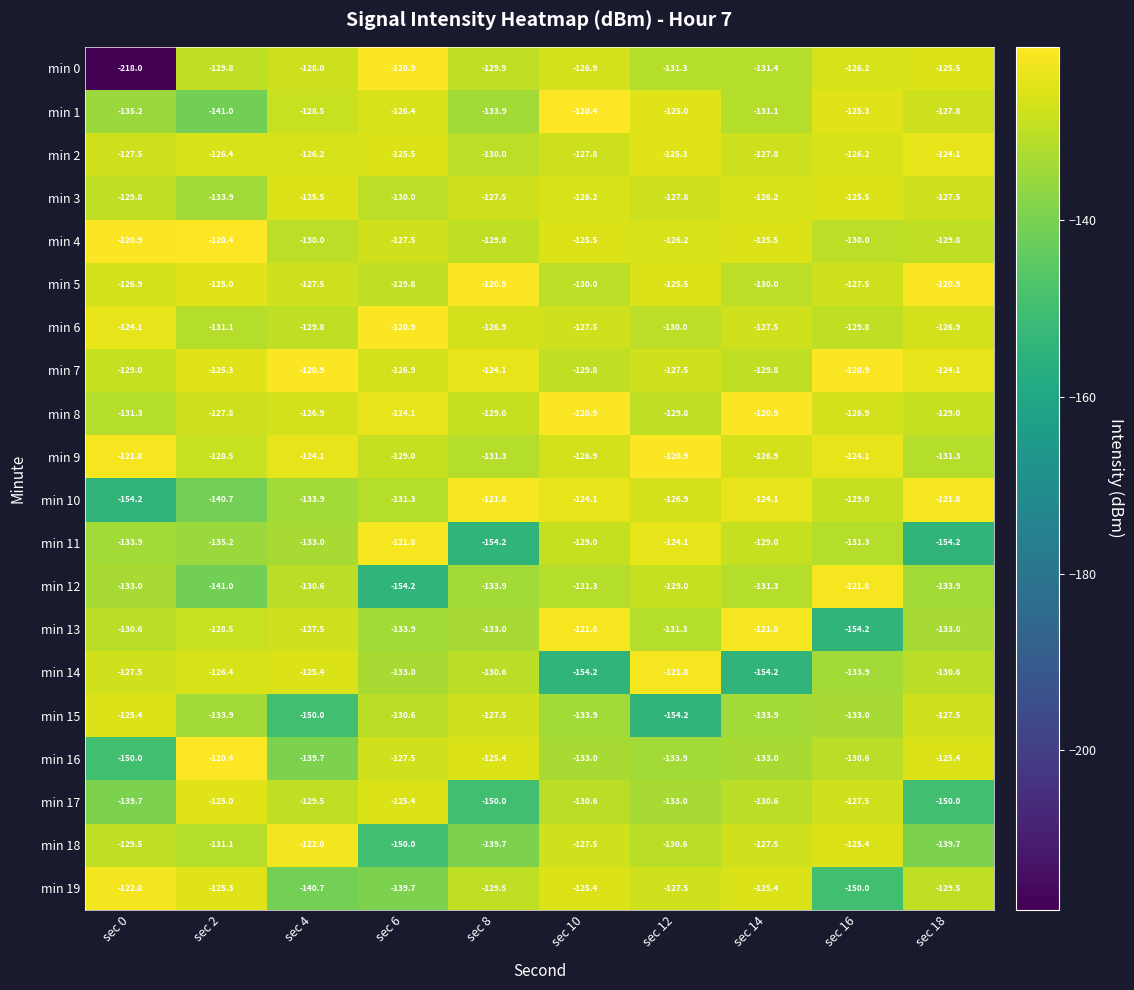

What is the highest value of the min 15 series?

-125.4